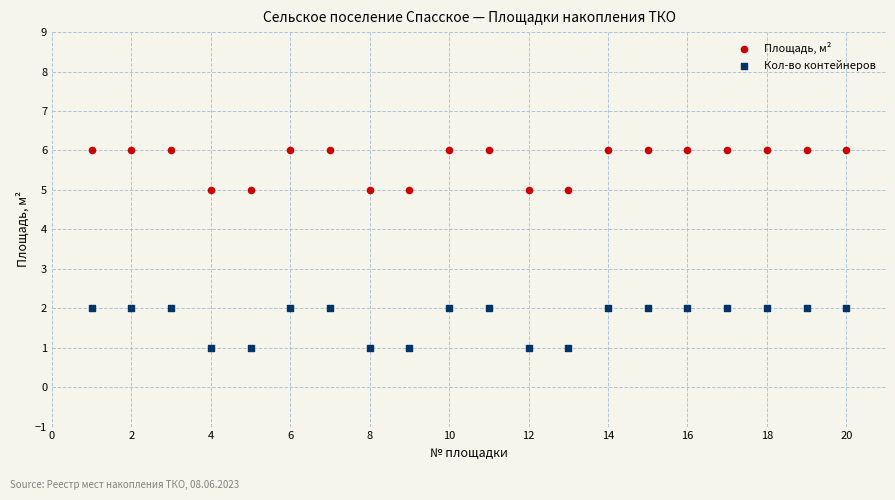

Across all data points, what is the range of X values (max minus min)?

19